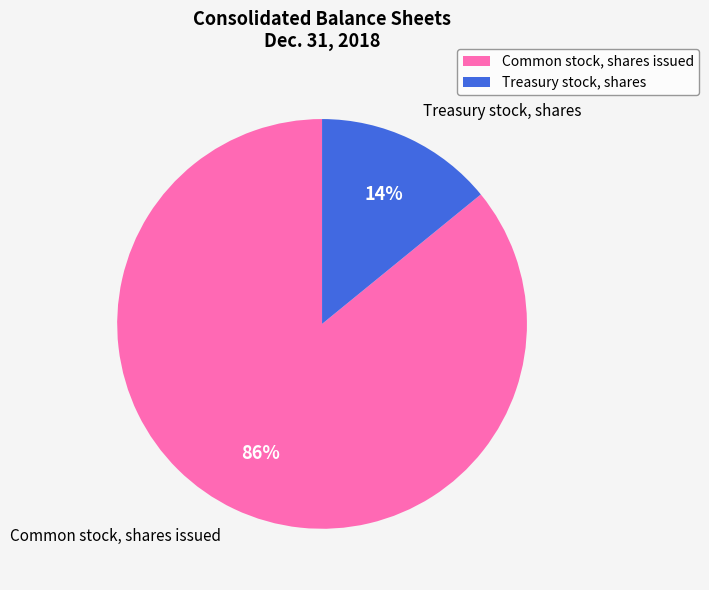

Between Common stock, shares issued and Treasury stock, shares, which is larger?

Common stock, shares issued